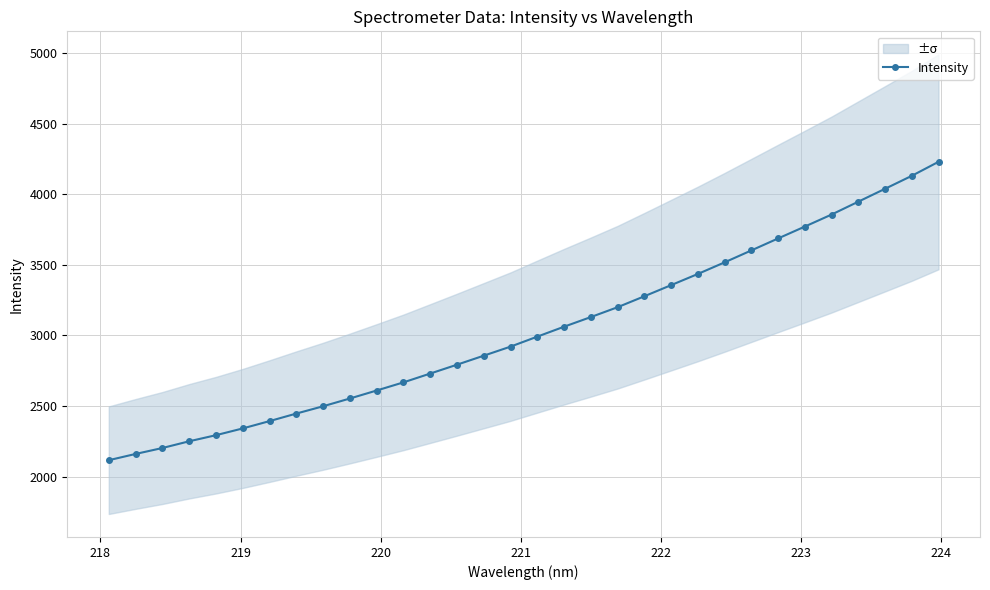

What is the average value?

3033.4